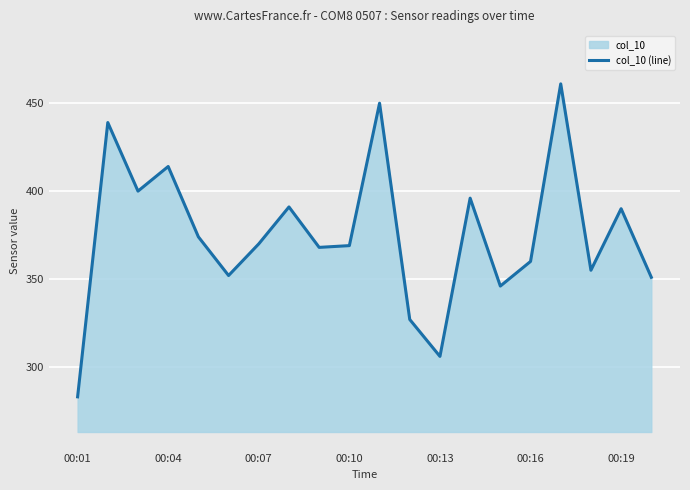

How many values are below 370?

10